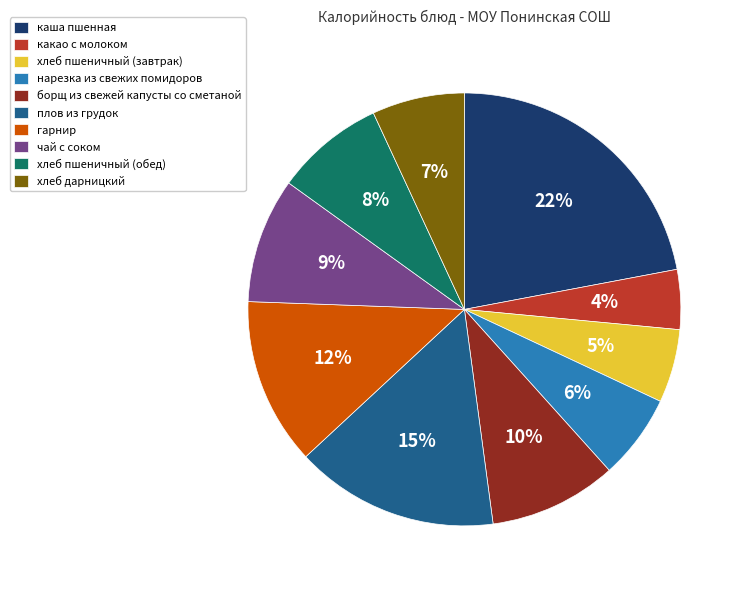

To the nearest percent, what portion does хлеб пшеничный (обед) represent?

8%